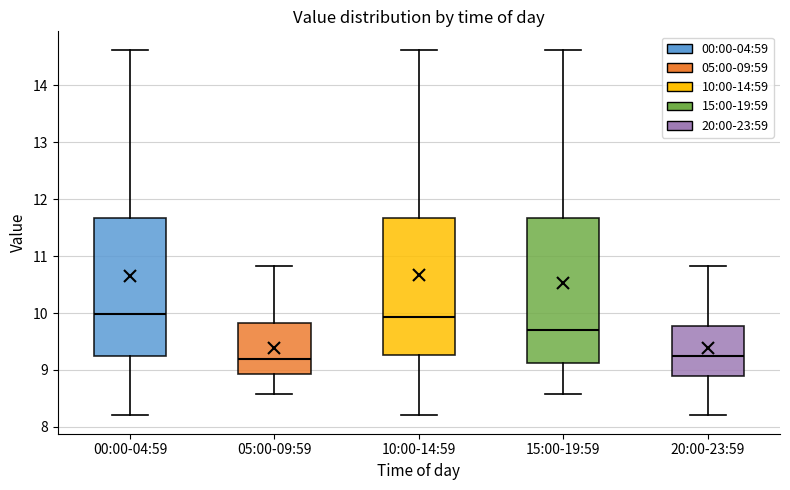

Reading left to right, read every box against the y-axis: the position of its median line, the range the box covers, and the ends of its whiskers. The values are not printed on the chart, so give them approximately, as read against the axis.

00:00-04:59: median 10.0, box 9.3 to 11.7, whiskers 8.2 to 14.6
05:00-09:59: median 9.2, box 8.9 to 9.8, whiskers 8.6 to 10.8
10:00-14:59: median 9.9, box 9.3 to 11.7, whiskers 8.2 to 14.6
15:00-19:59: median 9.7, box 9.1 to 11.7, whiskers 8.6 to 14.6
20:00-23:59: median 9.3, box 8.9 to 9.8, whiskers 8.2 to 10.8